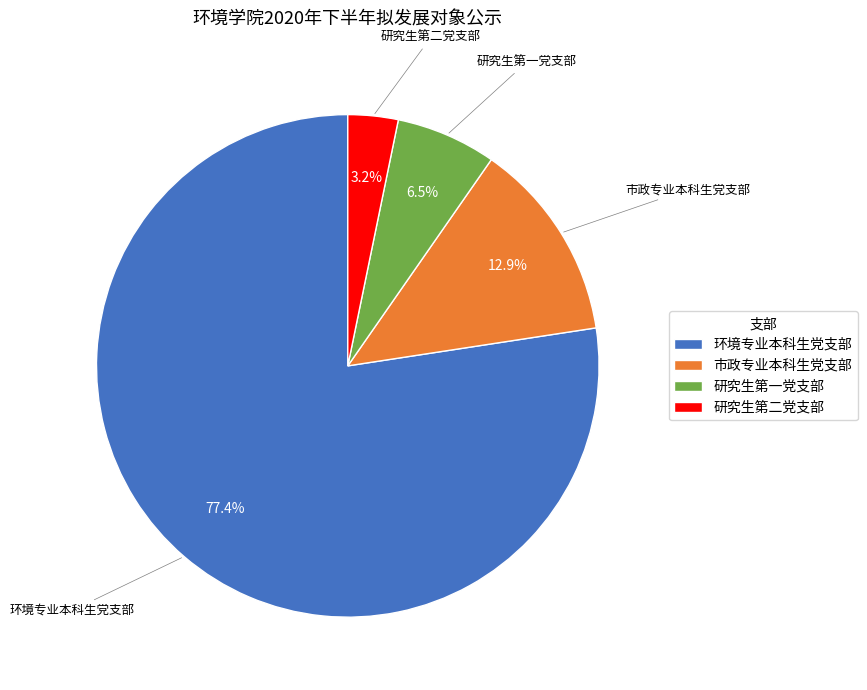

Combined, do 研究生第一党支部 and 环境专业本科生党支部 account for over 50%?

Yes